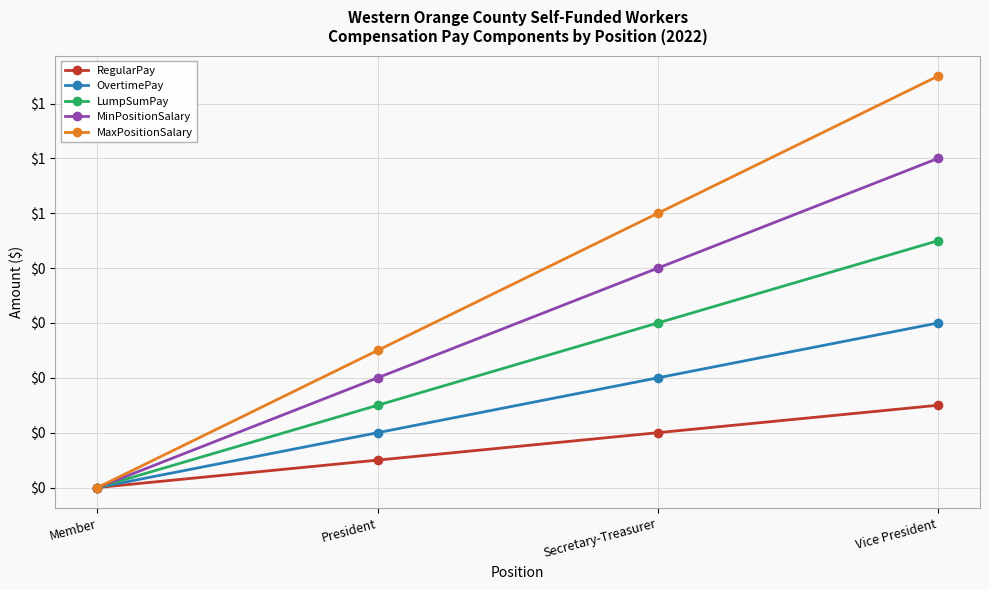

True or false: MaxPositionSalary and RegularPay cross at least once.

False